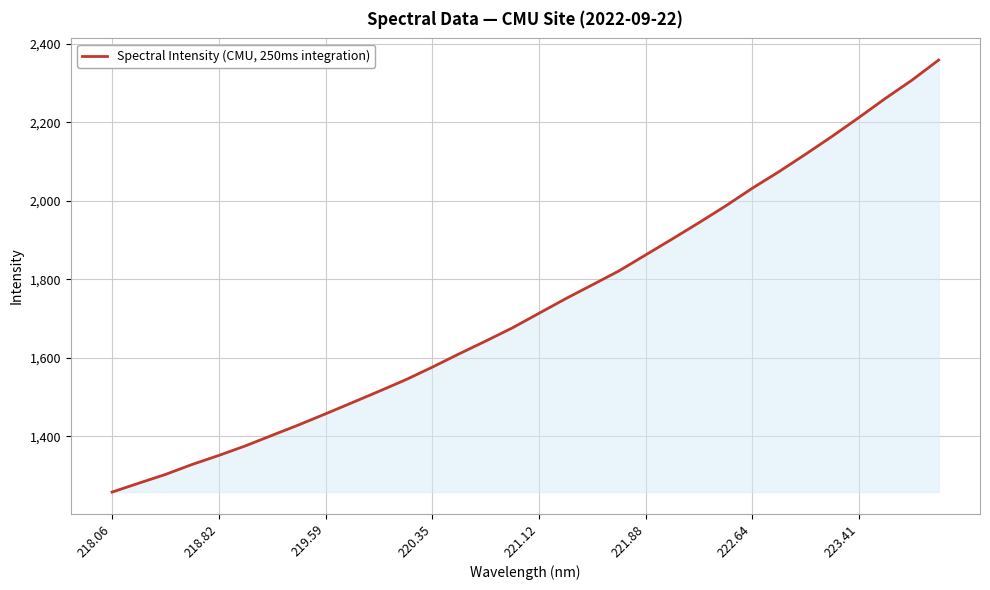

How many series are shown in this chart?

1